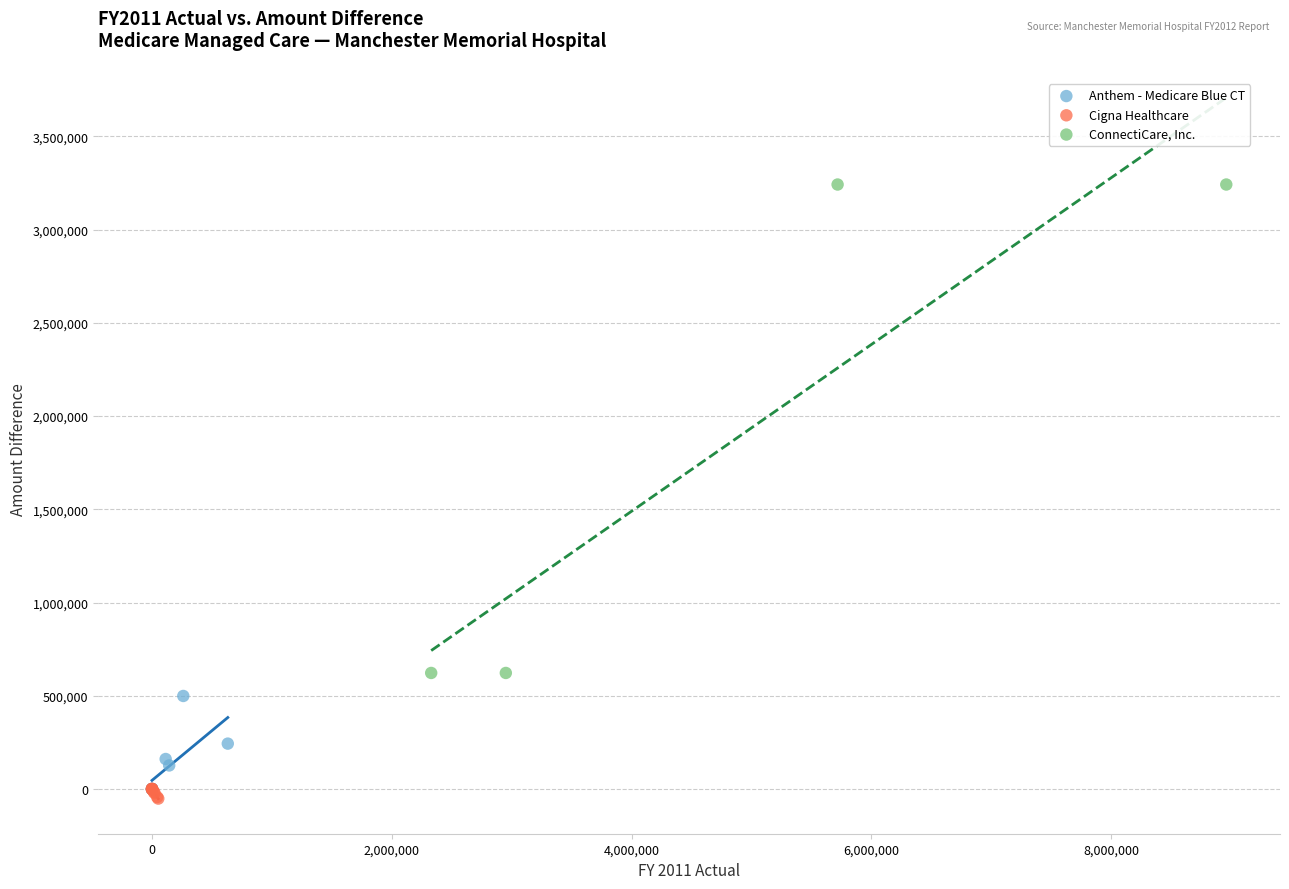

Which series contains the lowest Y value?

Cigna Healthcare